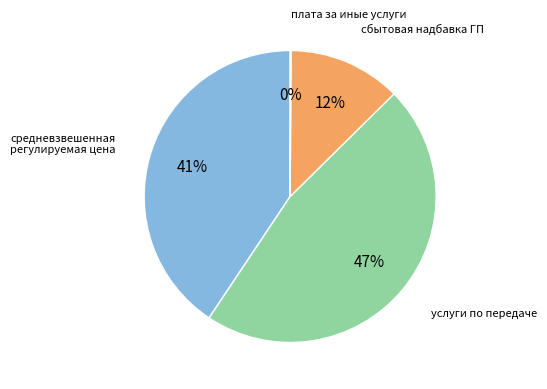

Does сбытовая надбавка ГП account for over 50% of the chart?

No